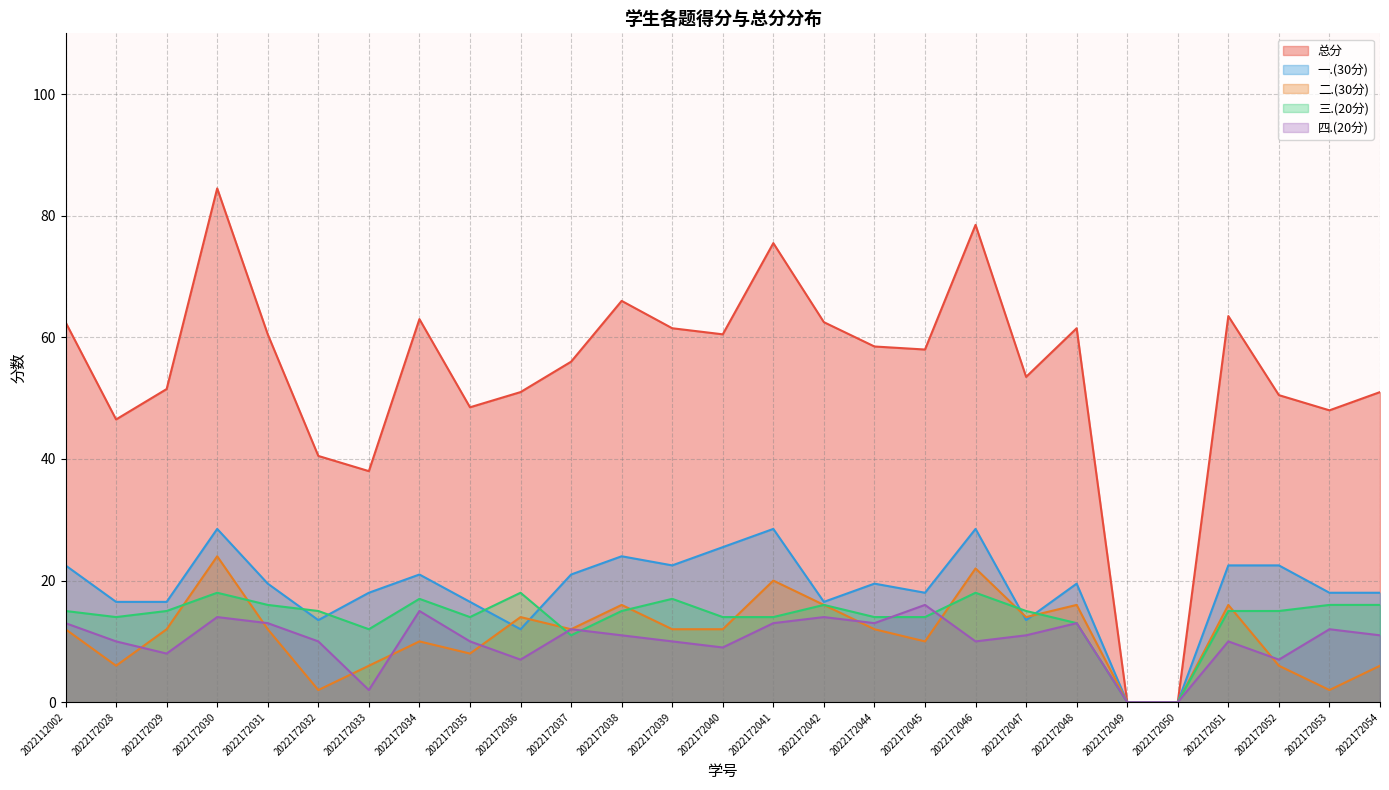

Is it true that 二.(30分) equals 6.0 at 2022172028?

True